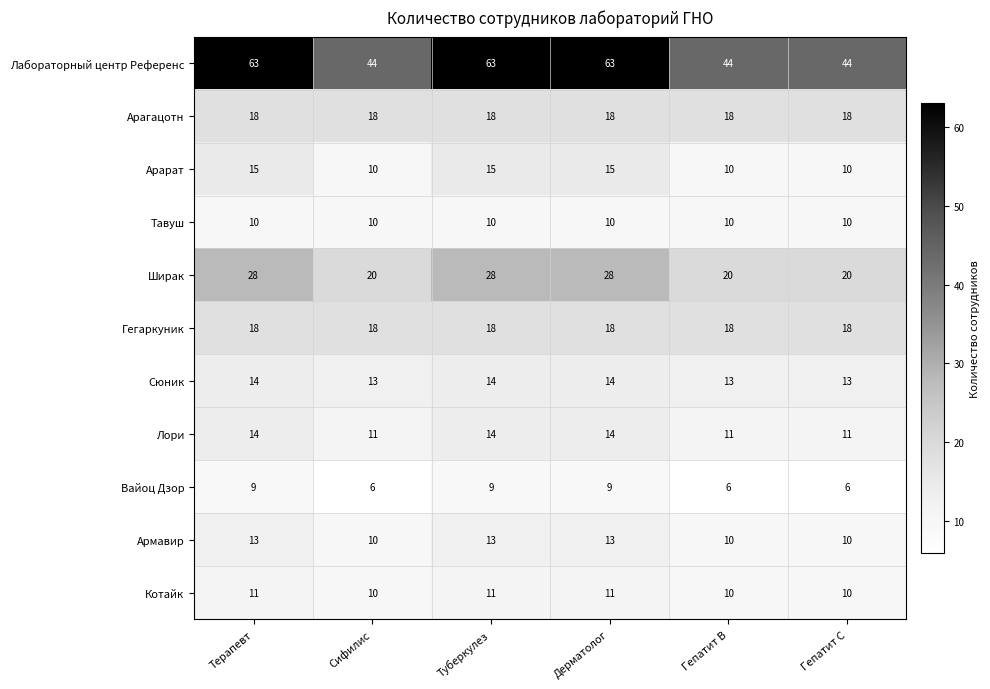

Is it true that Ширак equals 20 at Гепатит С?

True